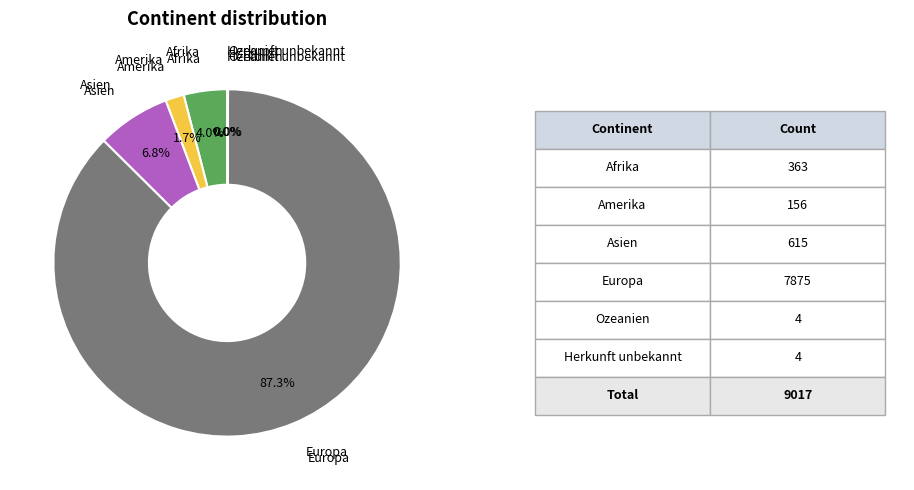

To the nearest percent, what is the average slice percentage?

17%